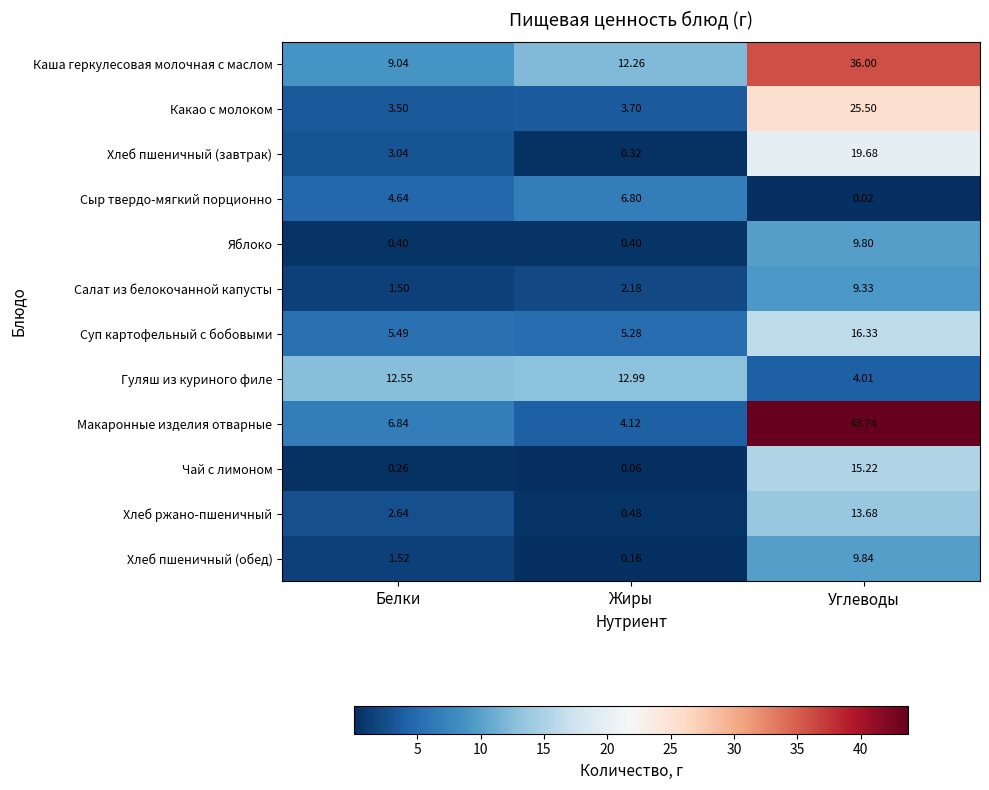

At which label does Хлеб ржано-пшеничный first exceed 2?

Белки